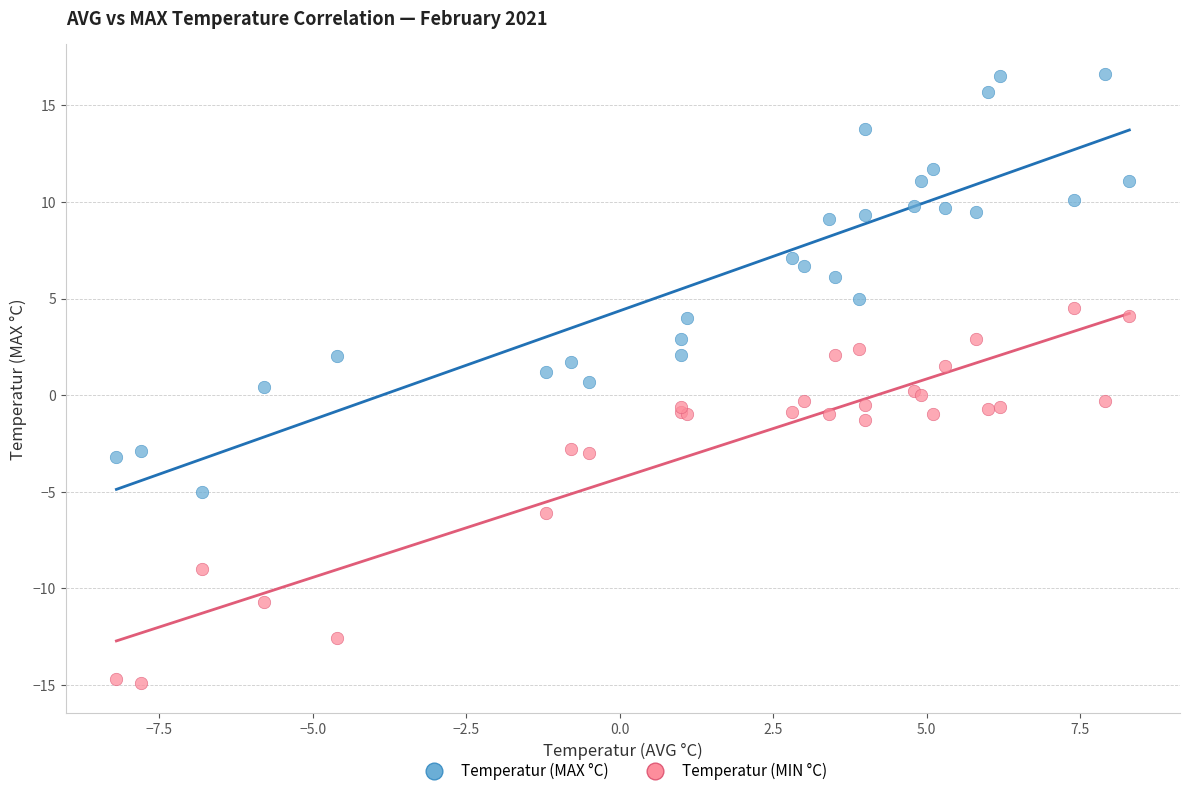

Which series reaches the minimum Y coordinate?

Temperatur (MIN °C)